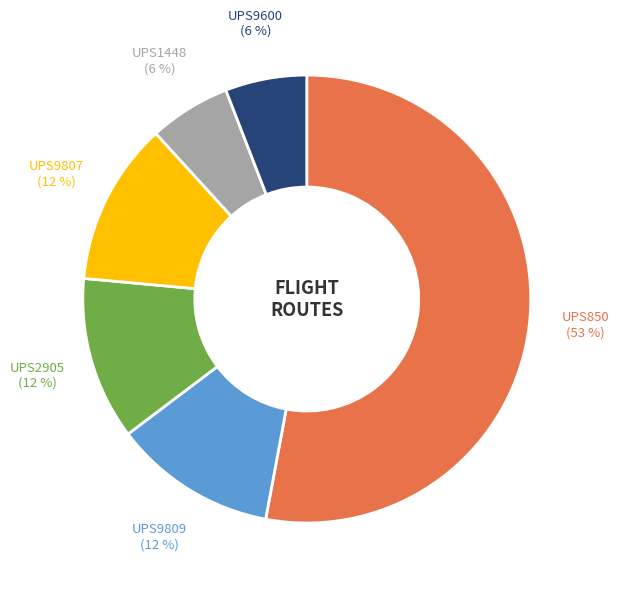

Combined, do UPS2905 and UPS9809 account for over 50%?

No